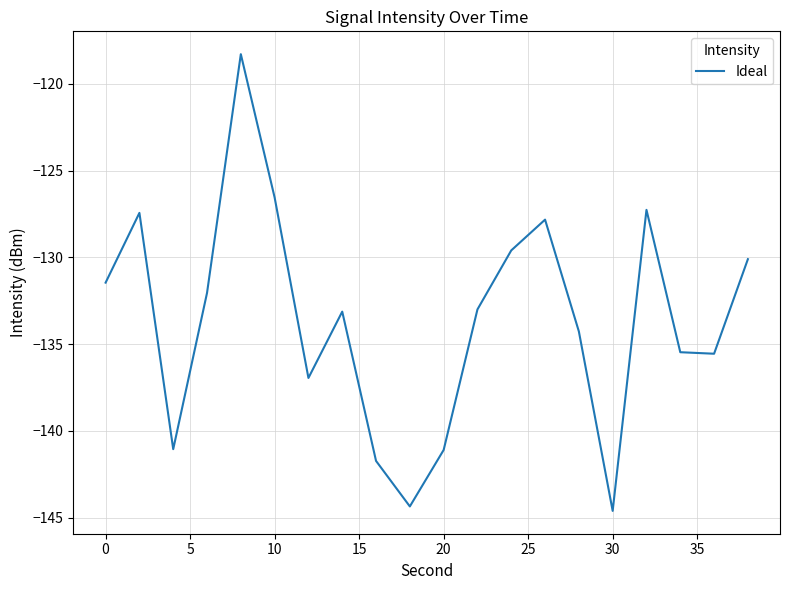

How many values are below -133?

11